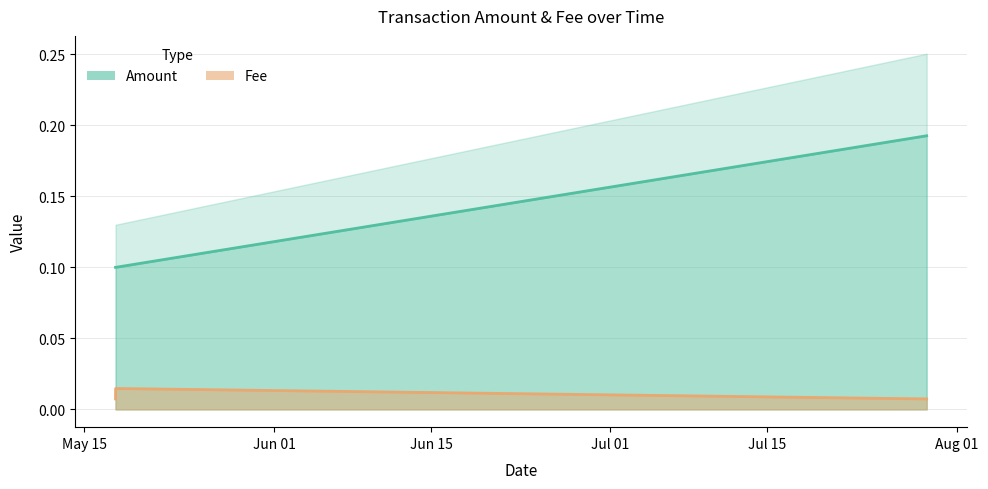

Count the number of data series in this chart.

2